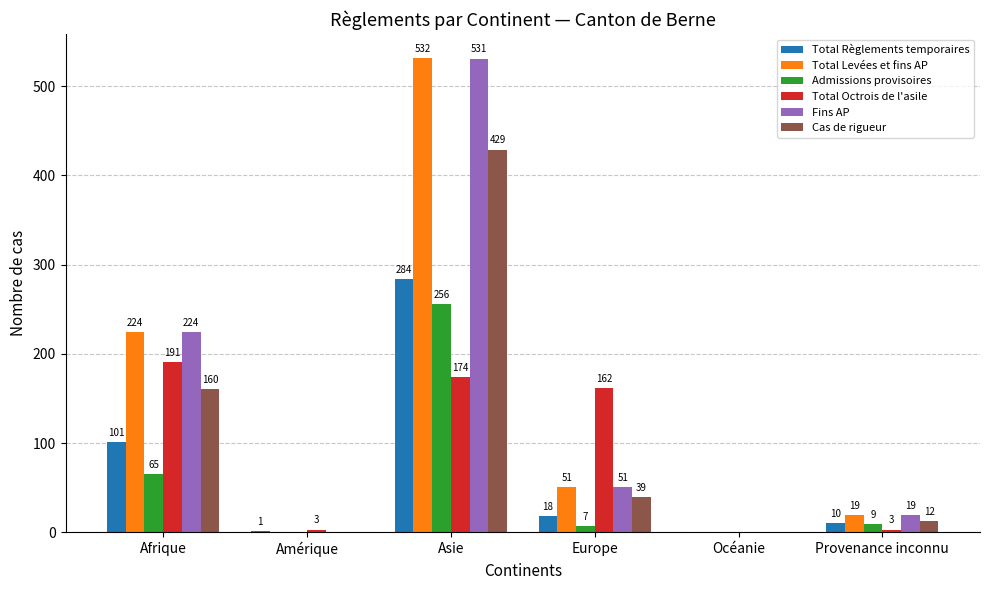

How many data points does each series have?

6